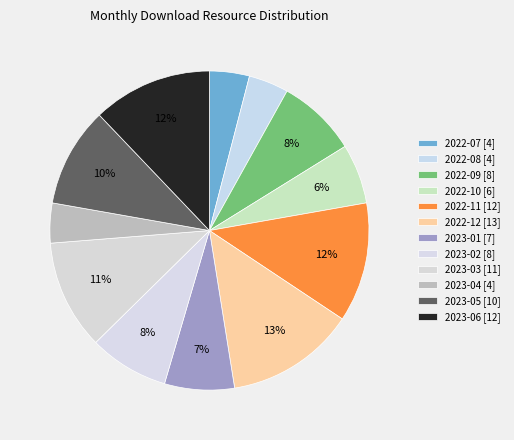

Which category has the biggest portion of the pie?

2022-12